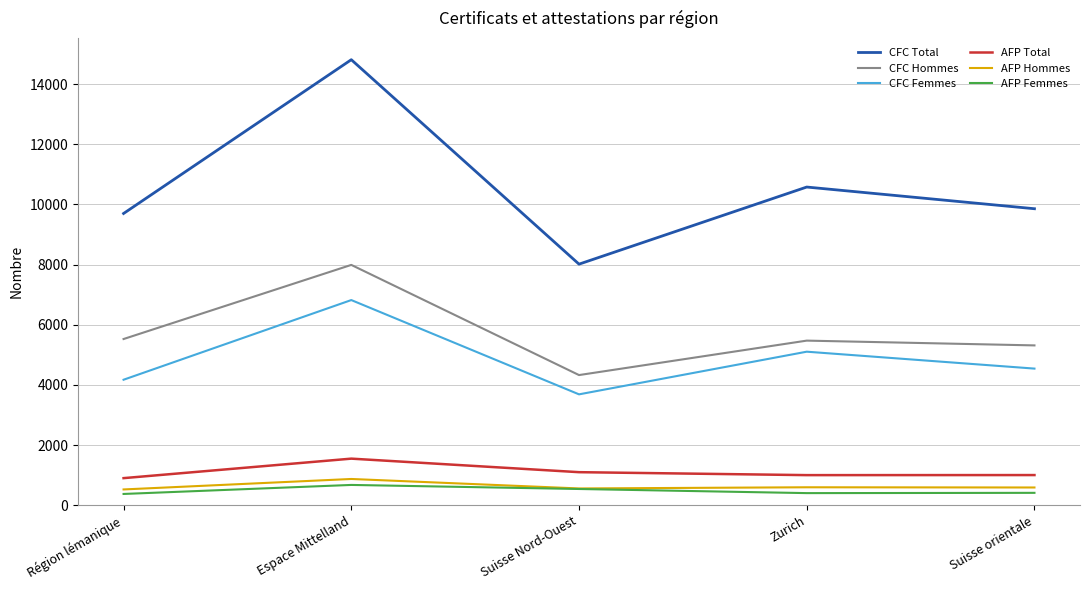

What position from the left is Suisse orientale?

5